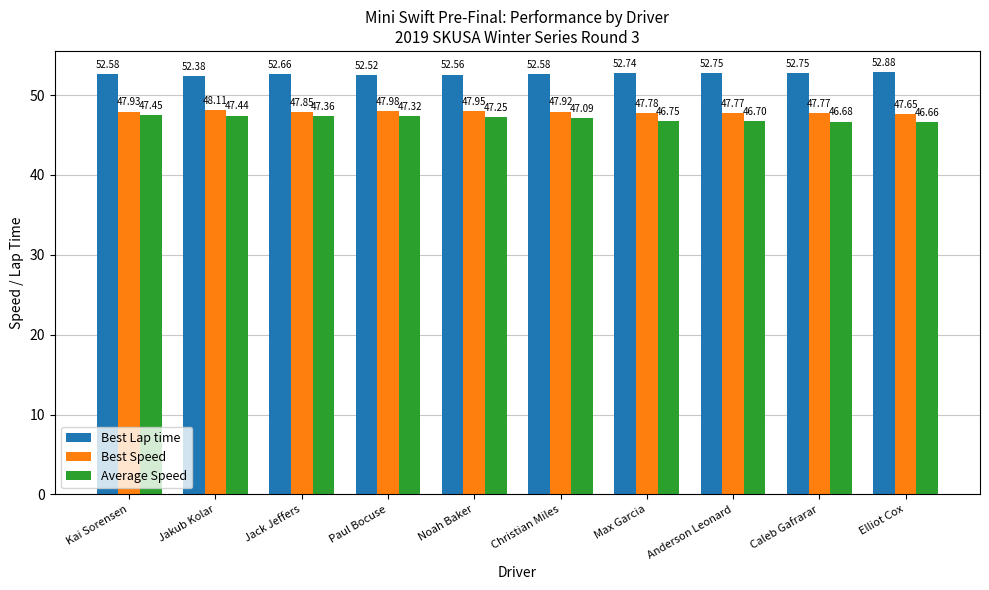

What is the difference between the second highest and second lowest values in the Best Speed series?

0.2